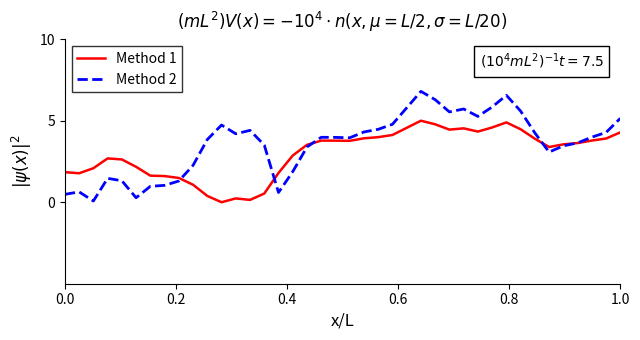

List the series in order of their overall mean, lowest first.

Method 1, Method 2